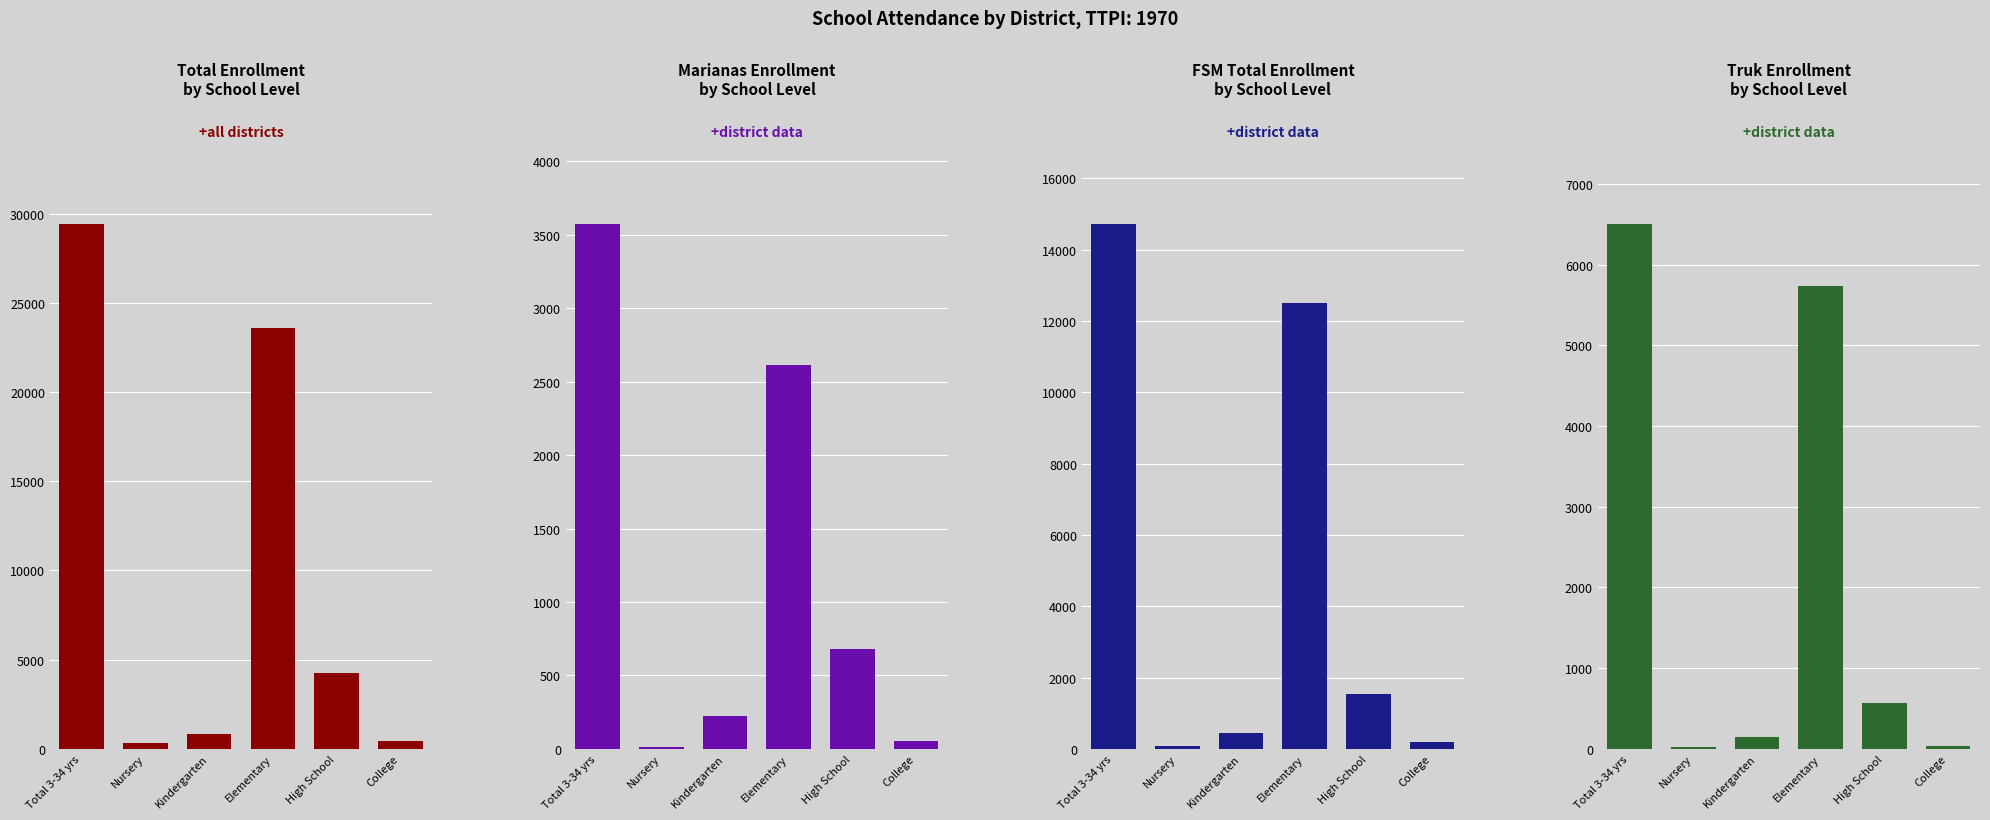

The value of Total at Nursery is 345. True or false?

True